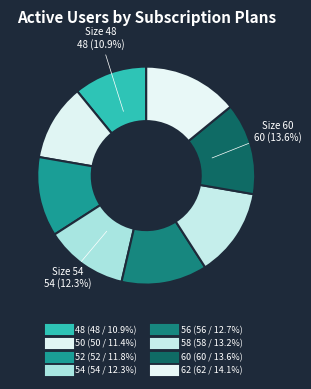

True or false: 58 accounts for 1% of the total.

False